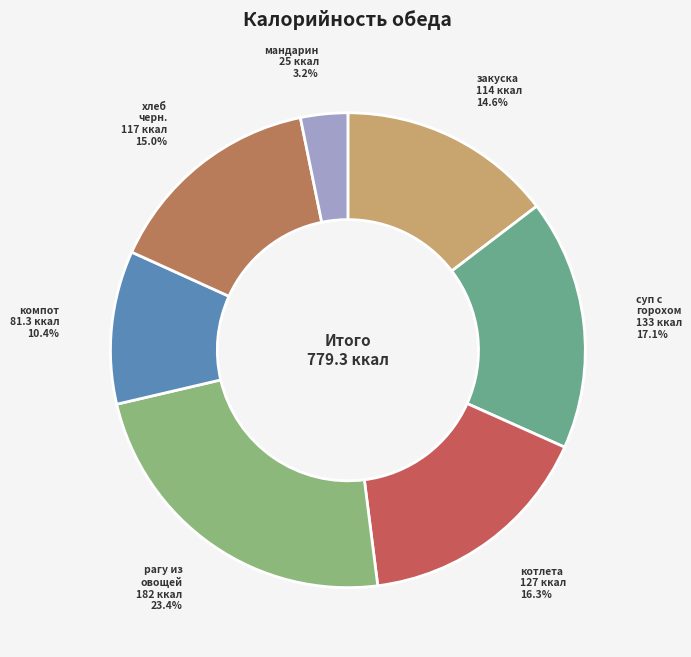

How many slices are in this pie chart?

7